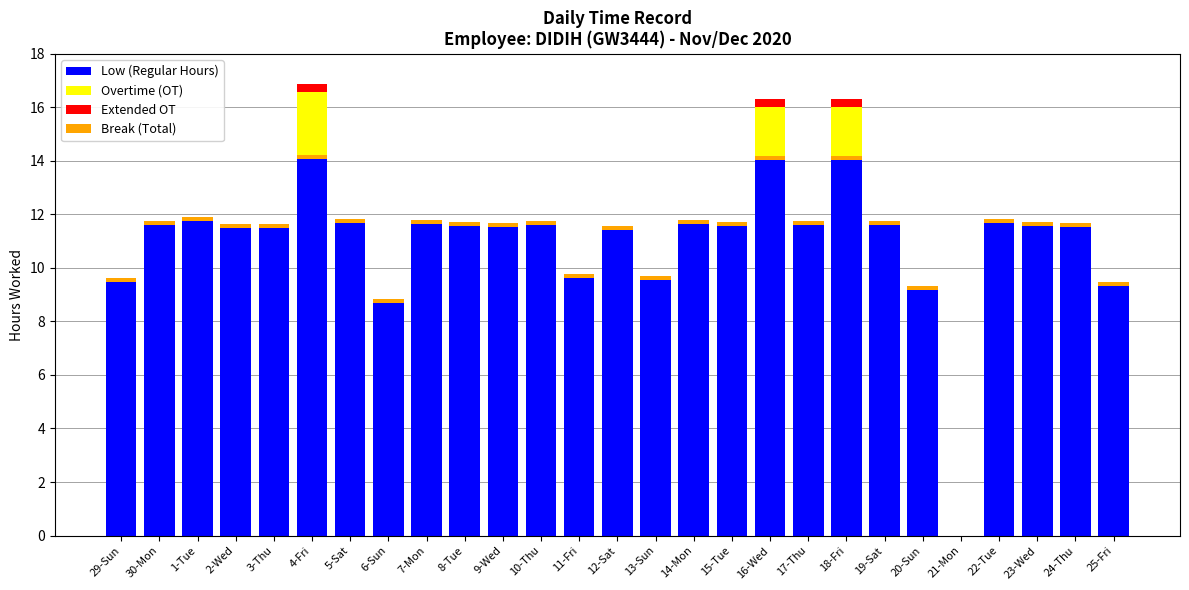

Between 11-Fri and 19-Sat, which series saw the biggest shift?

Low (Regular Hours)